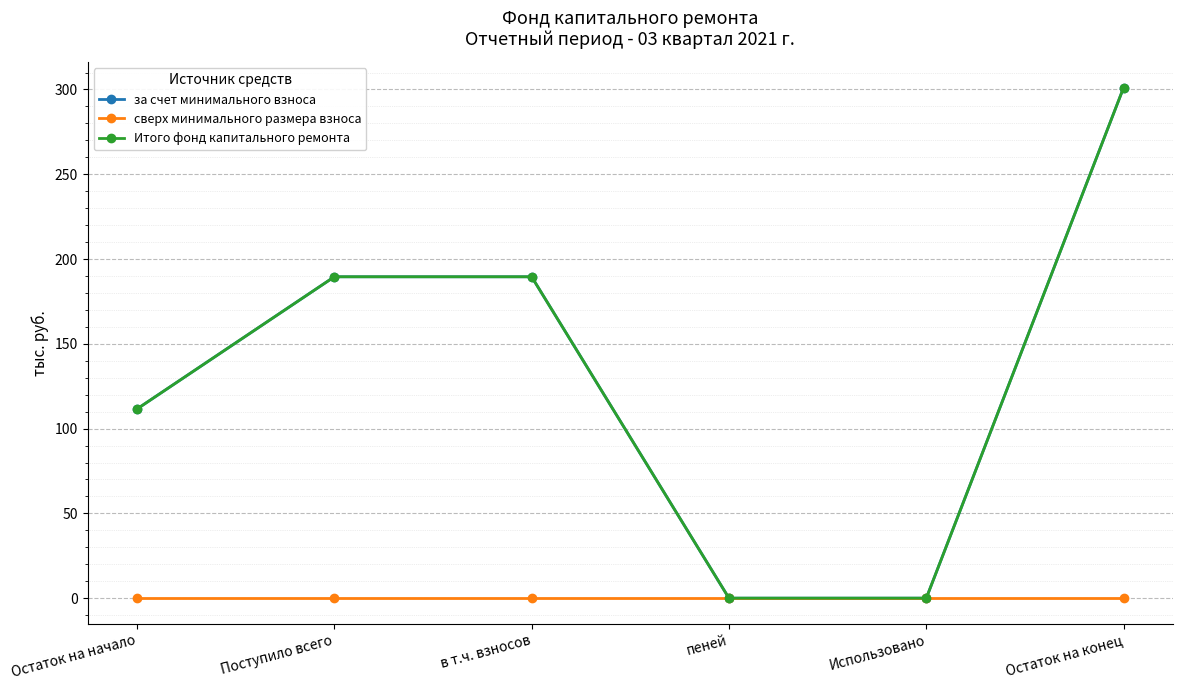

The за счет минимального взноса series shows 0.0 at Использовано. True or false?

True